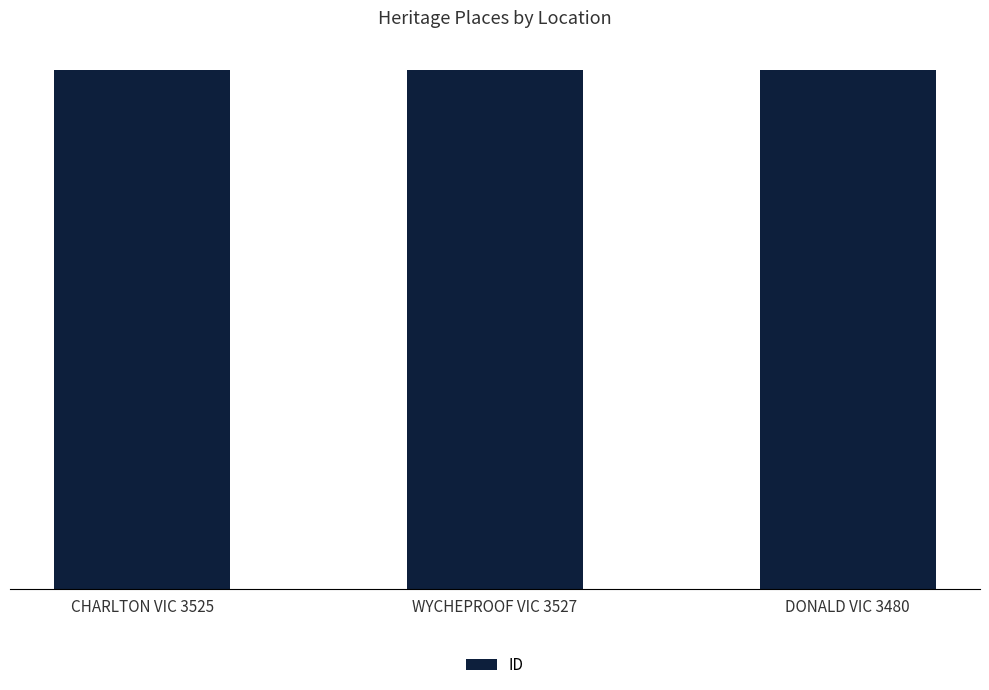

Which has a higher value, WYCHEPROOF VIC 3527 or DONALD VIC 3480?

DONALD VIC 3480